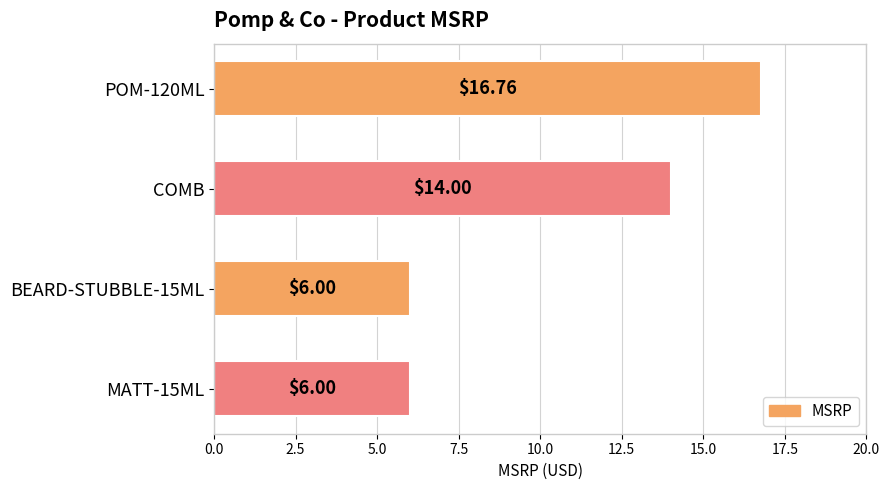

What is the sum of all values?

42.8